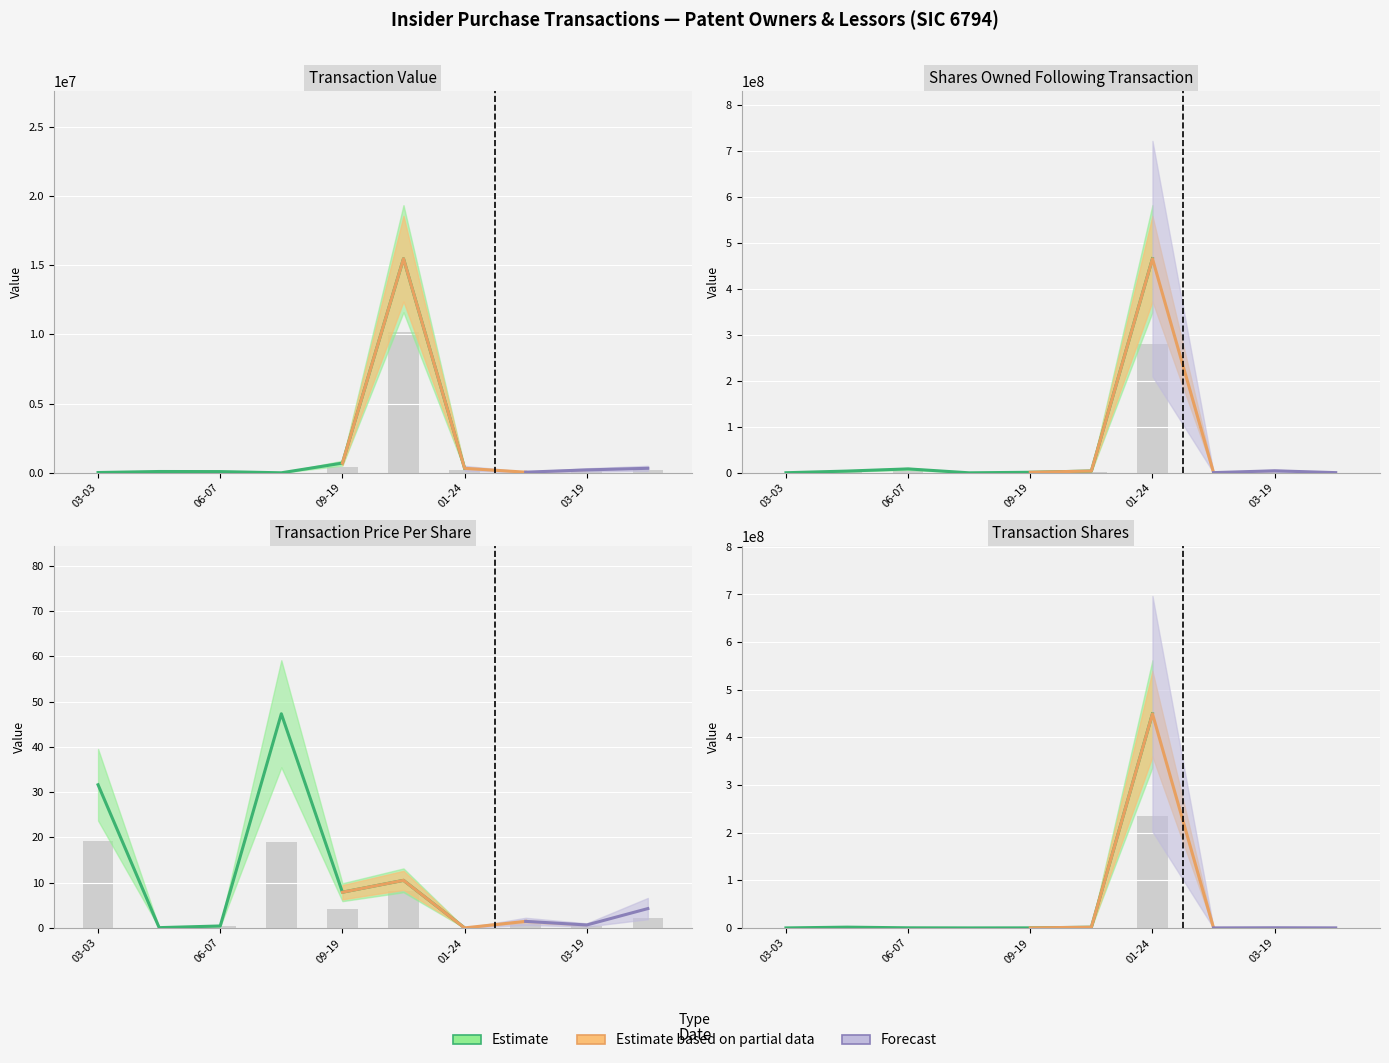

Does the chart contain stacked bars?

No